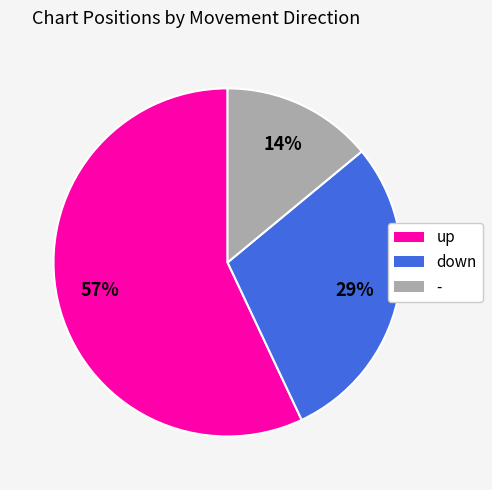

What percentage is the down slice, to the nearest percent?

29%